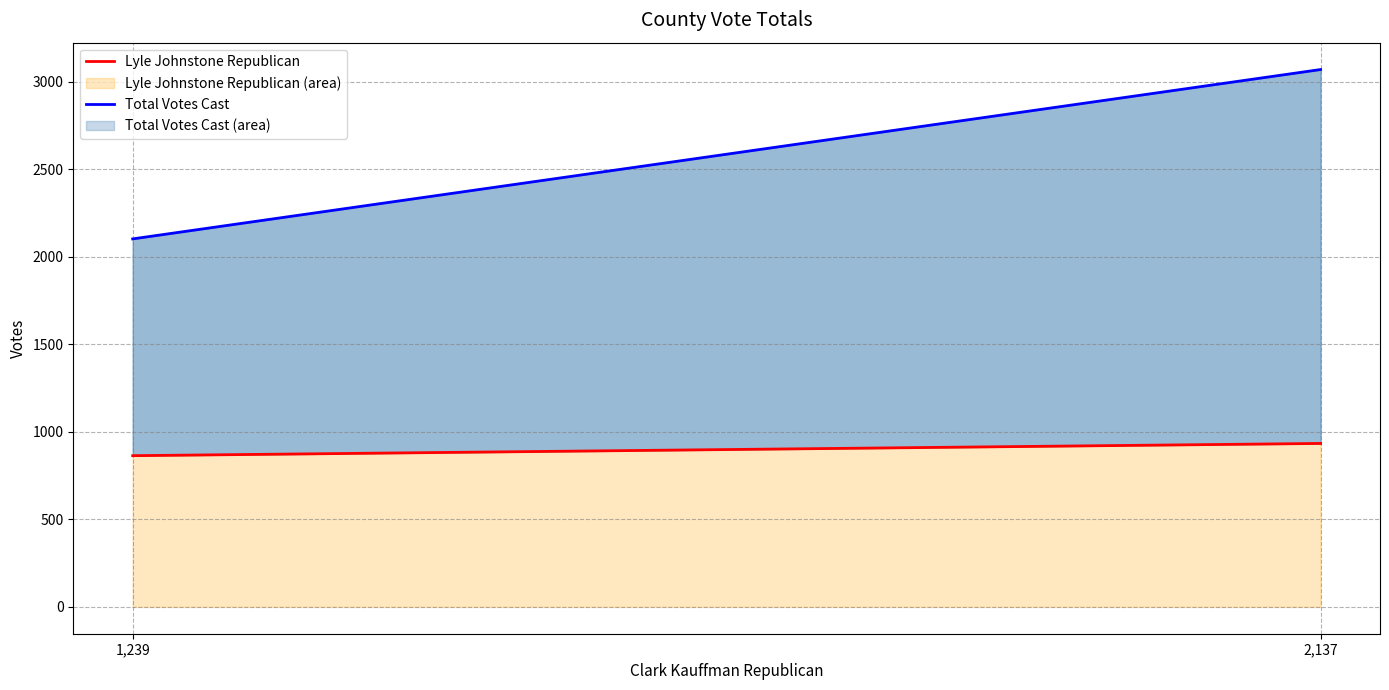

Reading left to right, what are all the values shown in this chart?

Lyle Johnstone Republican: 864	934
Total Votes Cast: 2103	3071